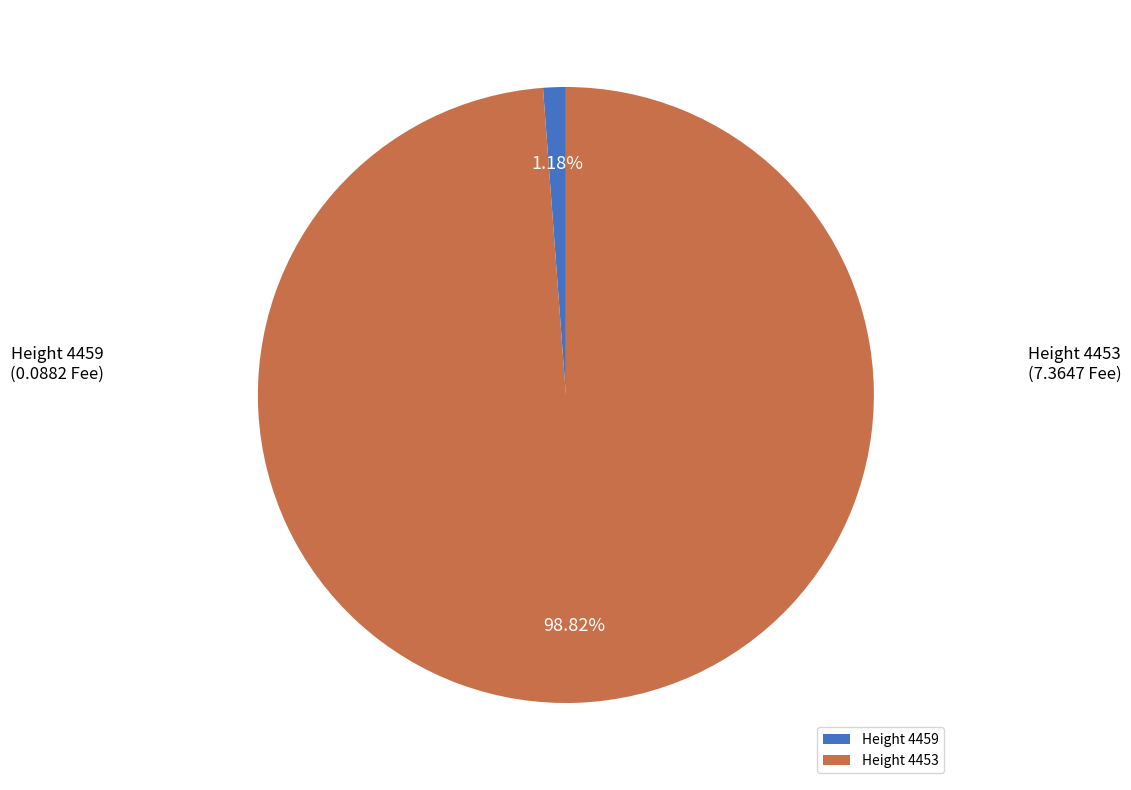

Rank the categories by value from lowest to highest.

Height 4459, Height 4453